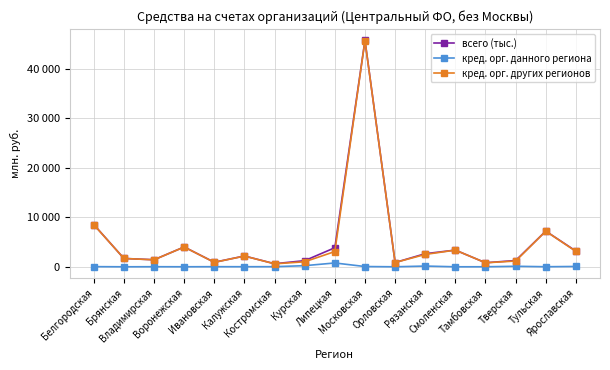

True or false: кред. орг. данного региона and всего (тыс.) intersect in this chart.

False